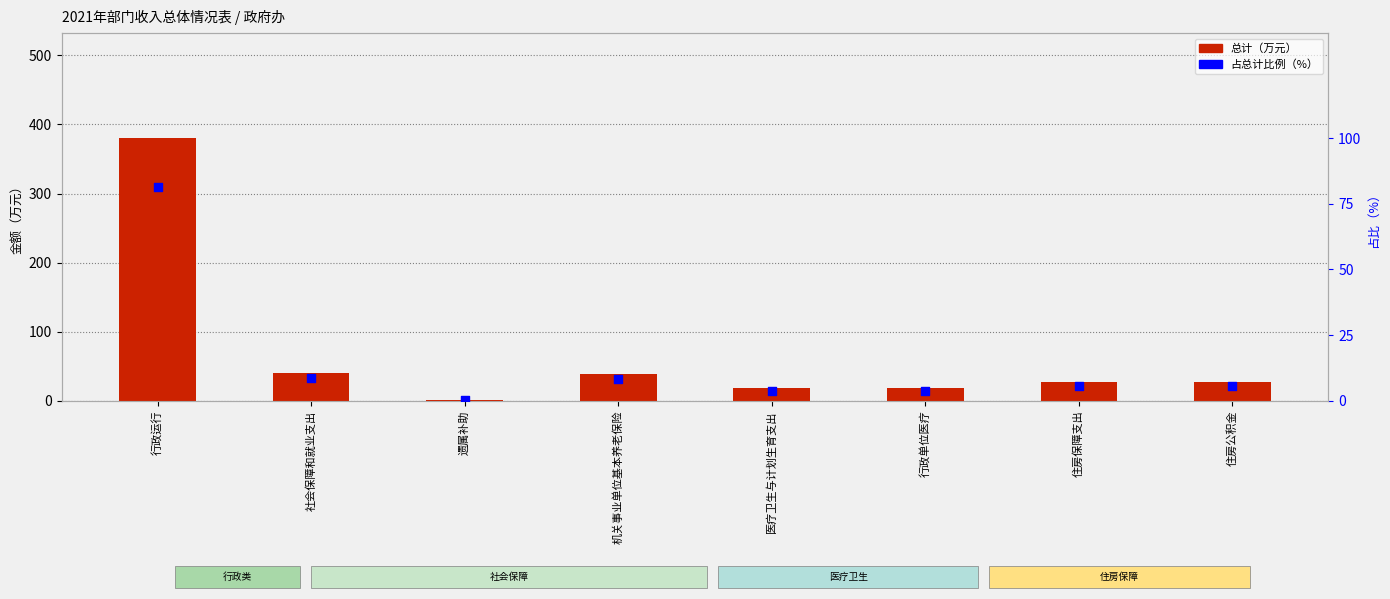

Which series contains the lowest Y value?

占总计比例（%）